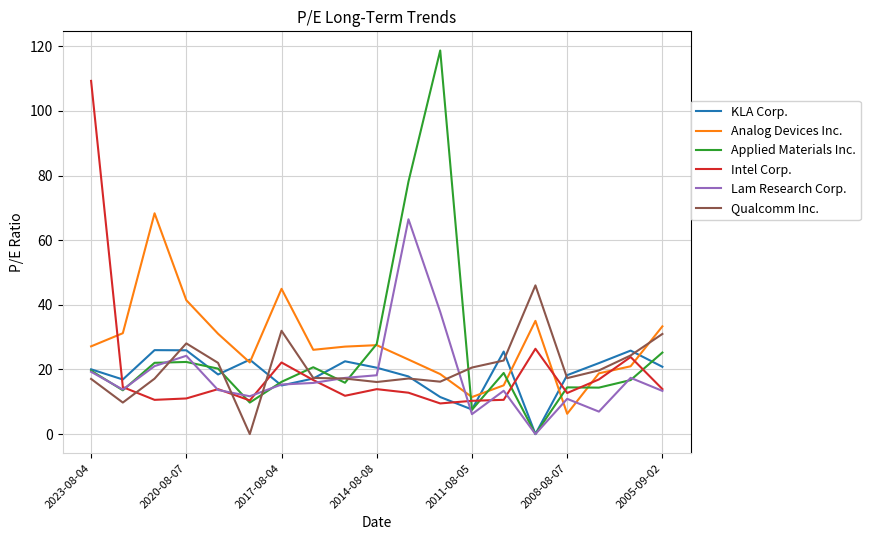

Count the number of categories in the chart.

19